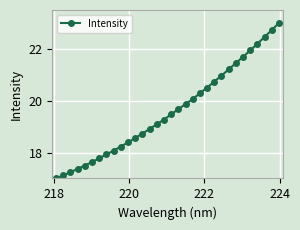

What is the average value?

19.6